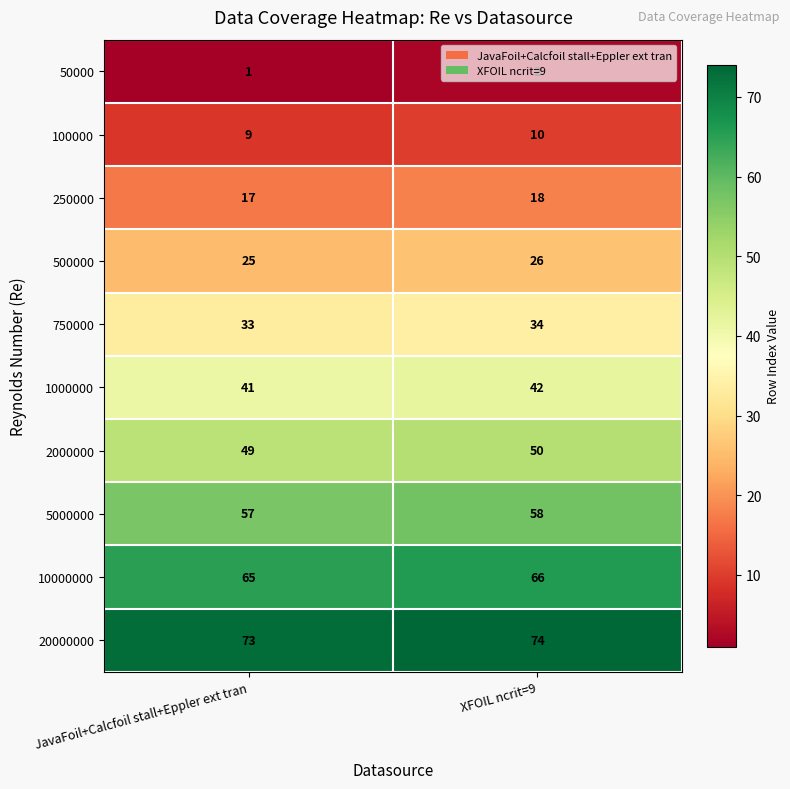

What is the sum of the 2000000 values at XFOIL ncrit=9 and JavaFoil+Calcfoil stall+Eppler ext tran?

99